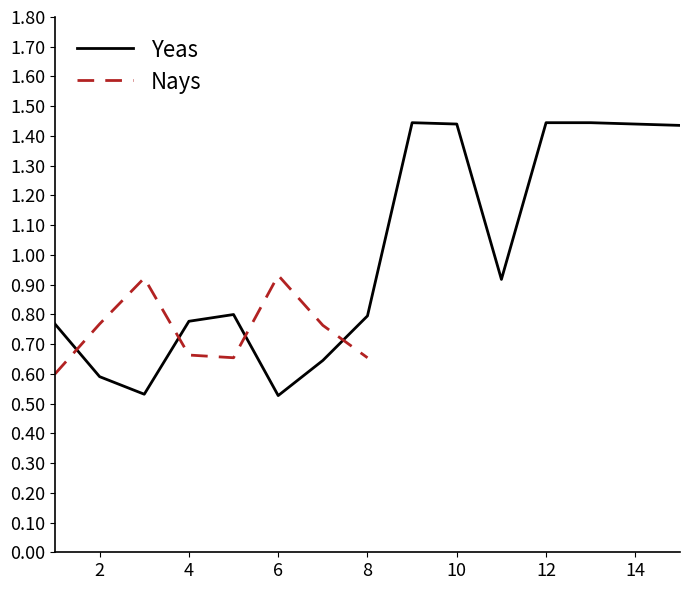

The value of Yeas at 10 is 0.6. True or false?

False